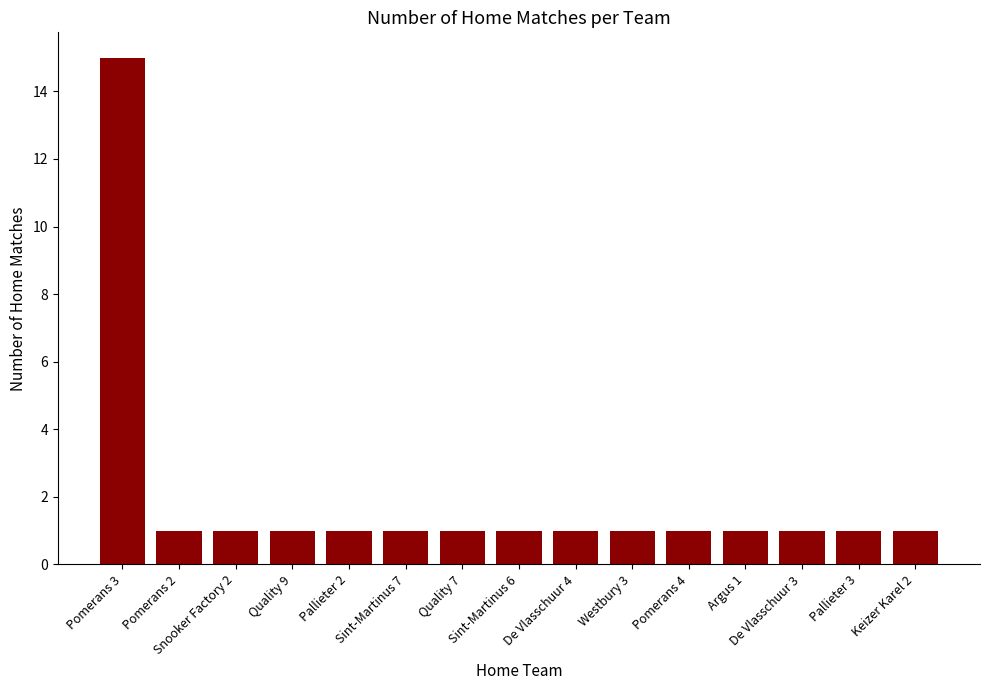

What position from the left is Pallieter 3?

14